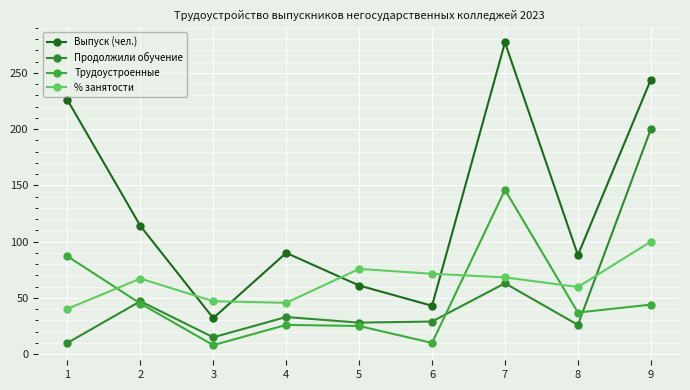

How many times do Продолжили обучение and % занятости cross each other?

1